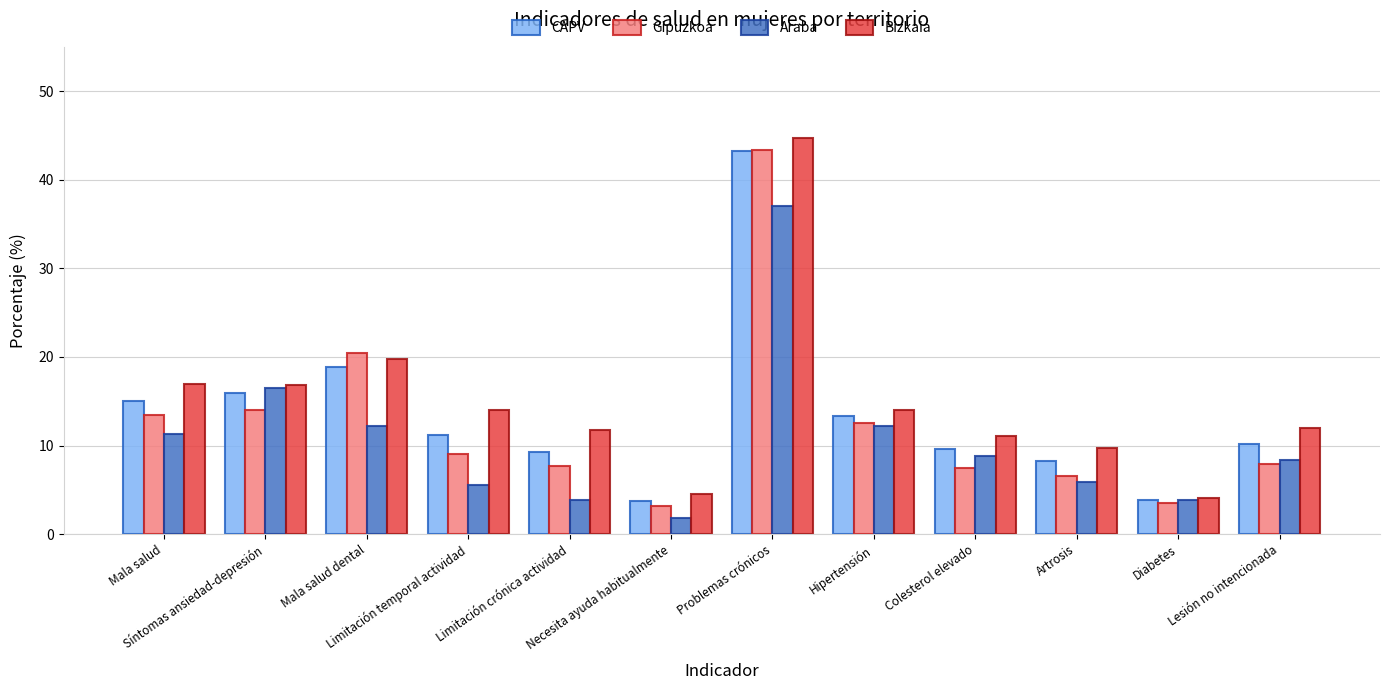

What is the difference between the second highest and minimum values in the CAPV series?

15.2